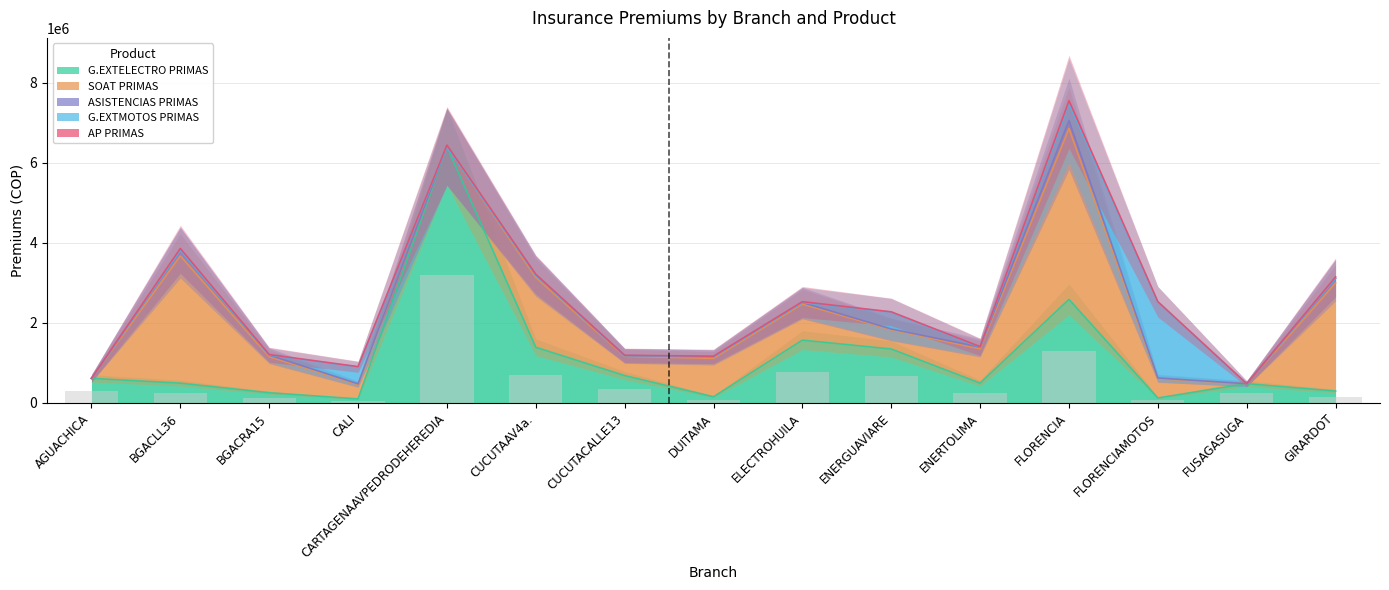

Reading left to right, what are all the values shown in this chart?

G.EXTELECTRO PRIMAS: AGUACHICA=614054	BGACLL36=493269	BGACRA15=254354	CALI=100378	CARTAGENAAVPEDRODEHEREDIA=6401112	CUCUTAAV4a.=1390481	CUCUTACALLE13=683431	DUITAMA=153976	ELECTROHUILA=1568344	ENERGUAVIARE=1347063	ENERTOLIMA=494610	FLORENCIA=2586047	FLORENCIAMOTOS=123906	FUSAGASUGA=480984	GIRARDOT=296138
SOAT PRIMAS: AGUACHICA=0	BGACLL36=3180100	BGACRA15=901850	CALI=357850	CARTAGENAAVPEDRODEHEREDIA=0	CUCUTAAV4a.=1743600	CUCUTACALLE13=480100	DUITAMA=960200	ELECTROHUILA=901850	ENERGUAVIARE=480100	ENERTOLIMA=859400	FLORENCIA=4272250	FLORENCIAMOTOS=480100	FUSAGASUGA=0	GIRARDOT=2700000
ASISTENCIAS PRIMAS: AGUACHICA=0	BGACLL36=140000	BGACRA15=40000	CALI=20000	CARTAGENAAVPEDRODEHEREDIA=0	CUCUTAAV4a.=60000	CUCUTACALLE13=20000	DUITAMA=40000	ELECTROHUILA=40000	ENERGUAVIARE=20000	ENERTOLIMA=40000	FLORENCIA=200000	FLORENCIAMOTOS=20000	FUSAGASUGA=0	GIRARDOT=120000
G.EXTMOTOS PRIMAS: AGUACHICA=0	BGACLL36=0	BGACRA15=0	CALI=422412	CARTAGENAAVPEDRODEHEREDIA=0	CUCUTAAV4a.=0	CUCUTACALLE13=0	DUITAMA=0	ELECTROHUILA=0	ENERGUAVIARE=422412	ENERTOLIMA=0	FLORENCIA=422412	FLORENCIAMOTOS=1900854	FUSAGASUGA=0	GIRARDOT=0
AP PRIMAS: AGUACHICA=0	BGACLL36=46200	BGACRA15=13200	CALI=6600	CARTAGENAAVPEDRODEHEREDIA=39600	CUCUTAAV4a.=19800	CUCUTACALLE13=6600	DUITAMA=13200	ELECTROHUILA=19800	ENERGUAVIARE=6600	ENERTOLIMA=13200	FLORENCIA=72600	FLORENCIAMOTOS=6600	FUSAGASUGA=0	GIRARDOT=33000